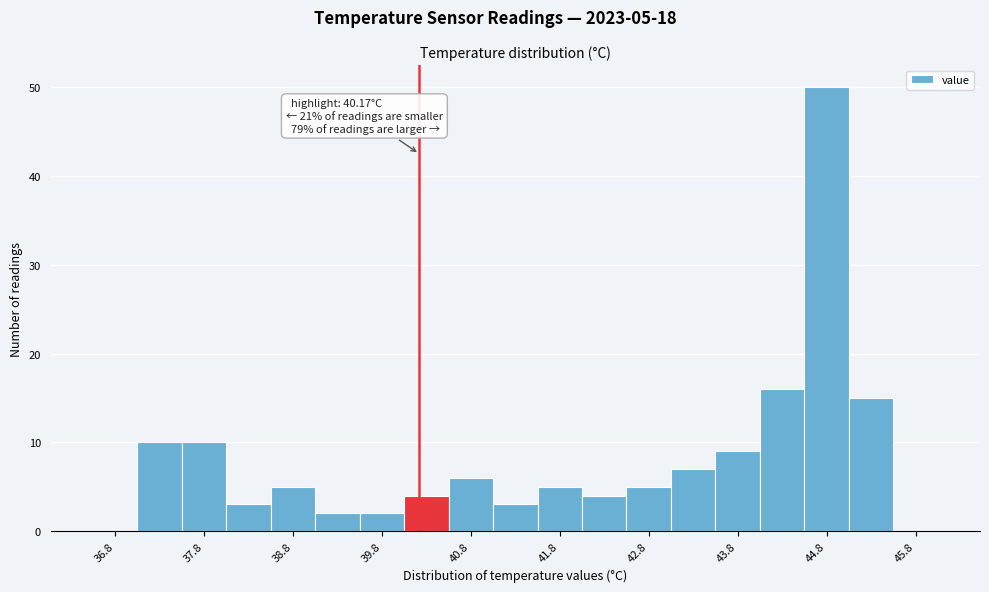

Which range on the x-axis has the tallest bar?

44.5 to 45.0